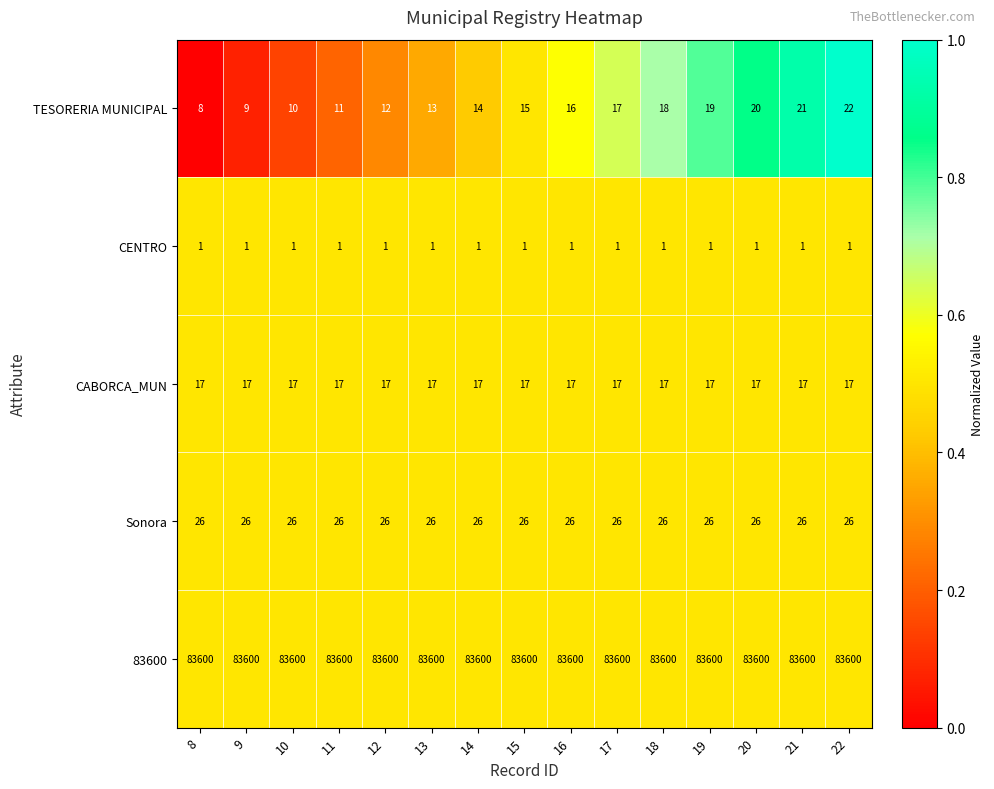

How many data points in TESORERIA MUNICIPAL are less than 15?

7